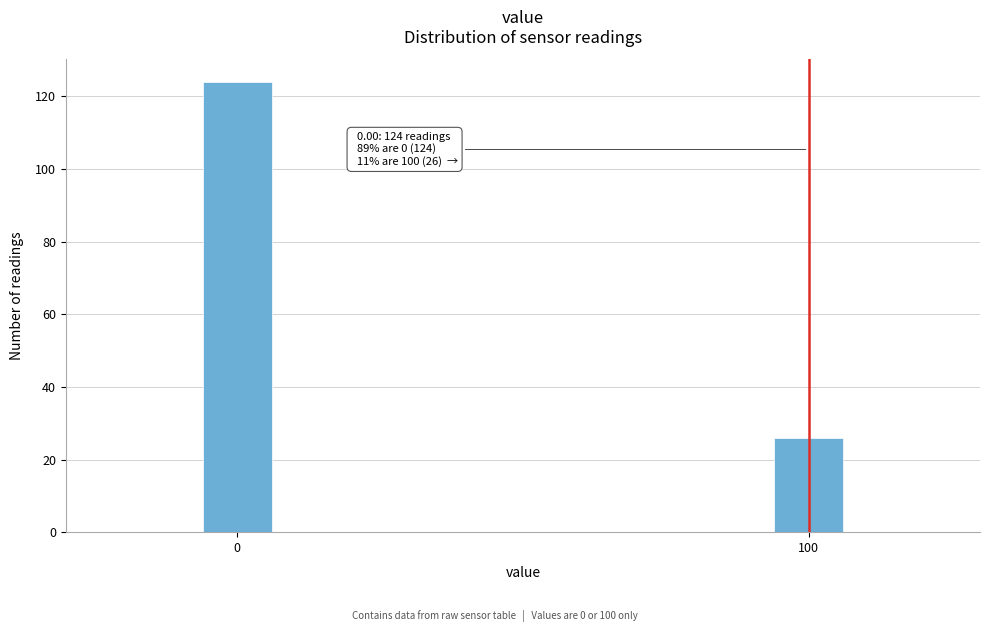

Reading left to right, extract all data points from this chart.

0=124	100=26